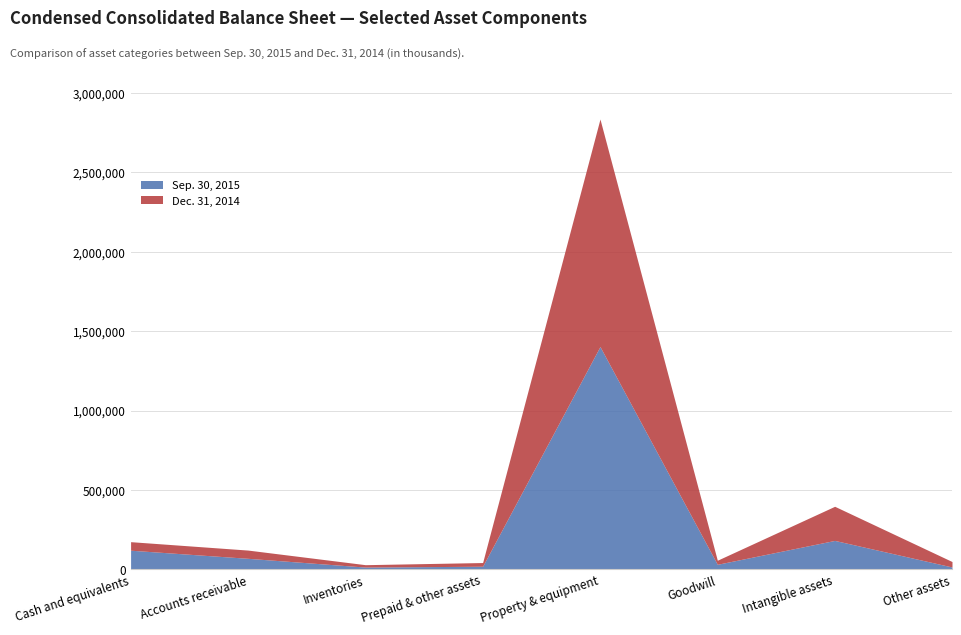

List the series in order of their overall mean, highest first.

Sep. 30, 2015, Dec. 31, 2014